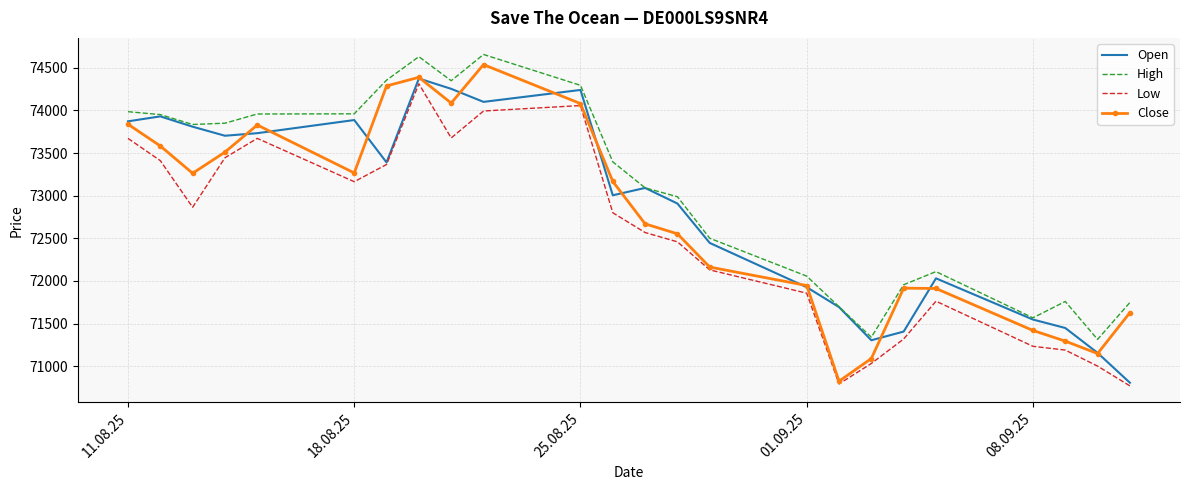

True or false: Low has more than 1 interior local peaks.

True